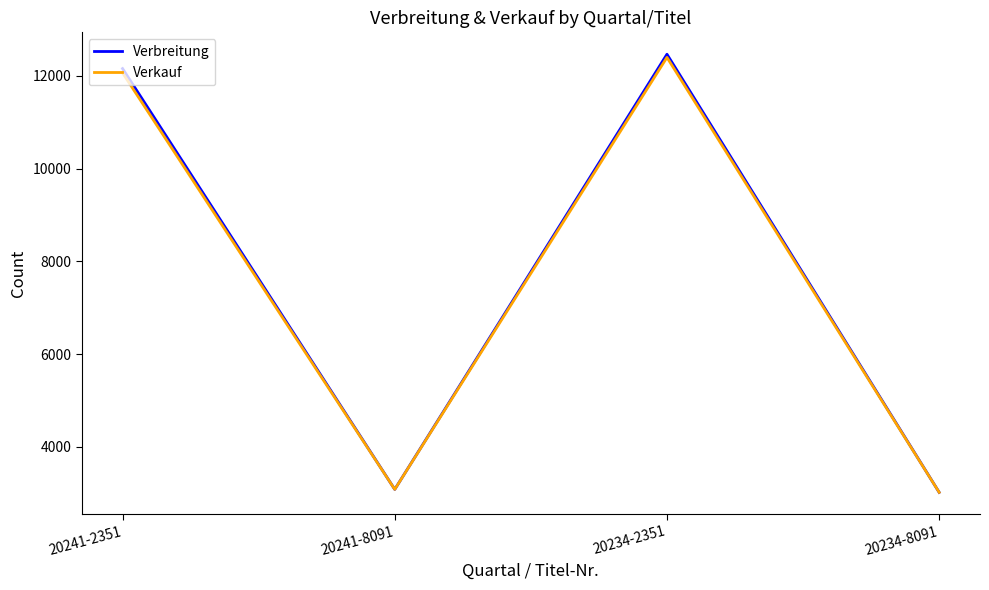

What is the maximum value shown in the chart?

12466